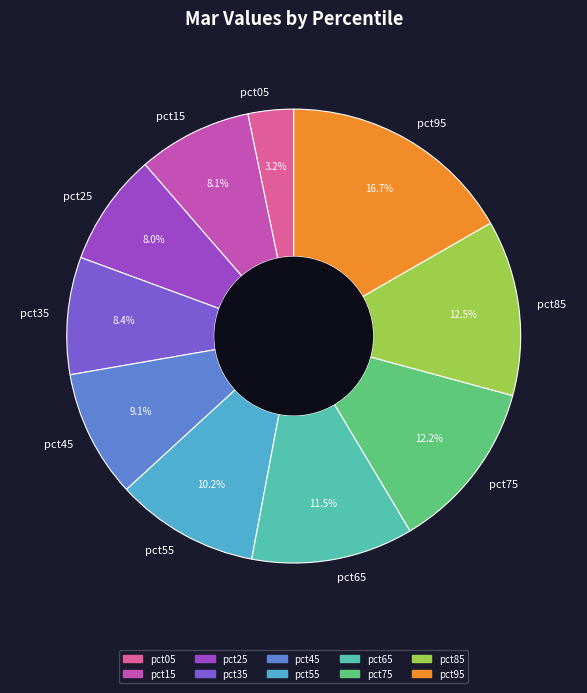

Which category has the biggest portion of the pie?

pct95